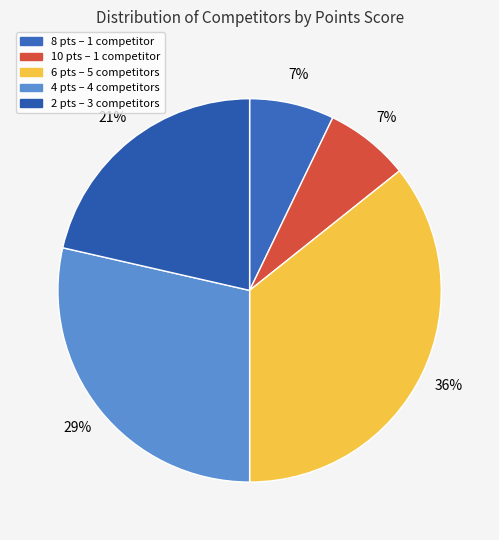

Which slice is the largest?

6 pts – 5 competitors